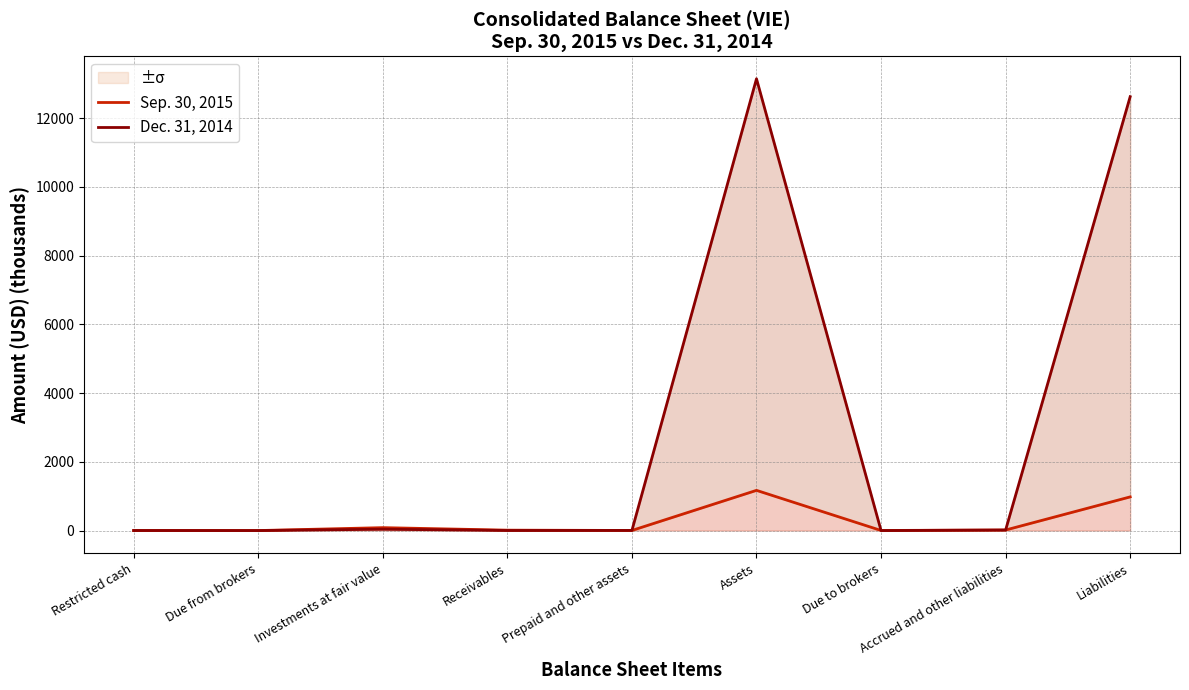

The value of Sep. 30, 2015 at Liabilities is 510.2. True or false?

False